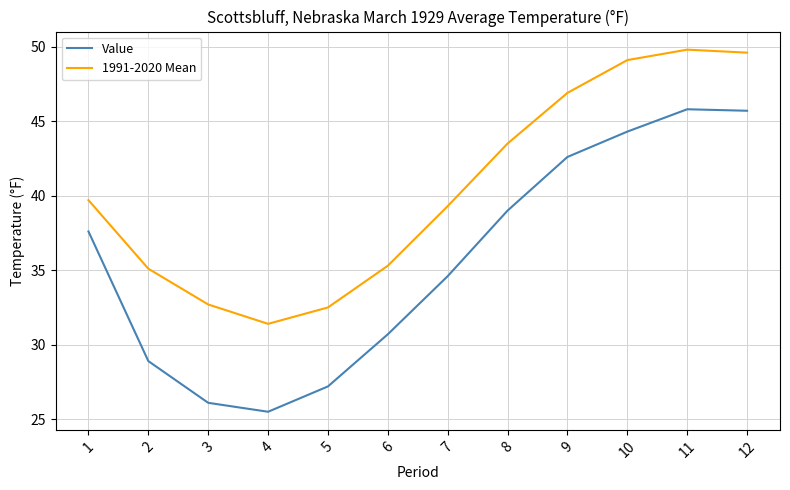

Which series has the widest spread of values?

Value